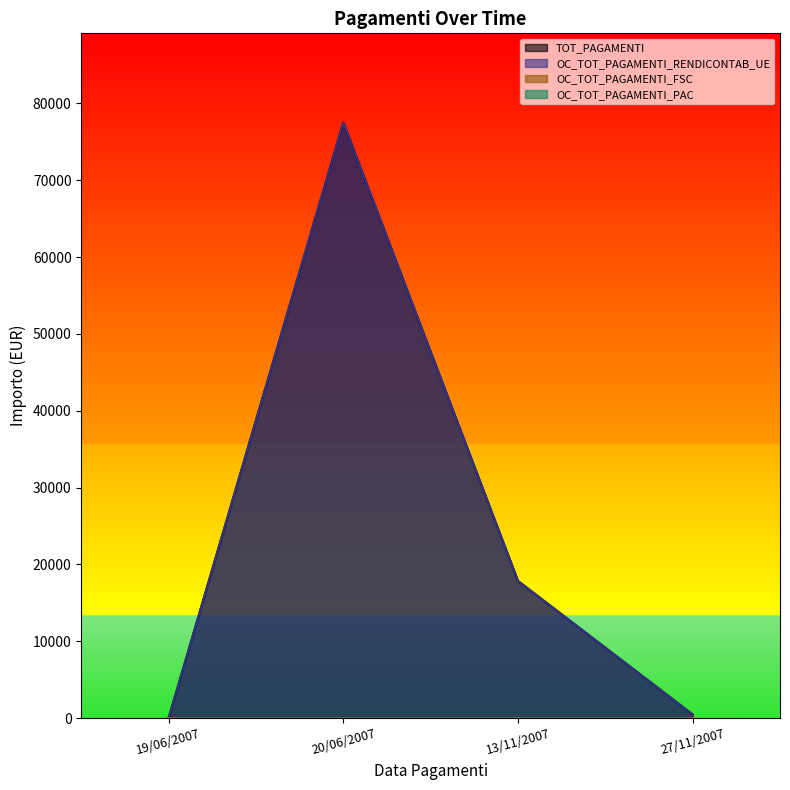

At how many categories does at least one series exceed 26350?

1